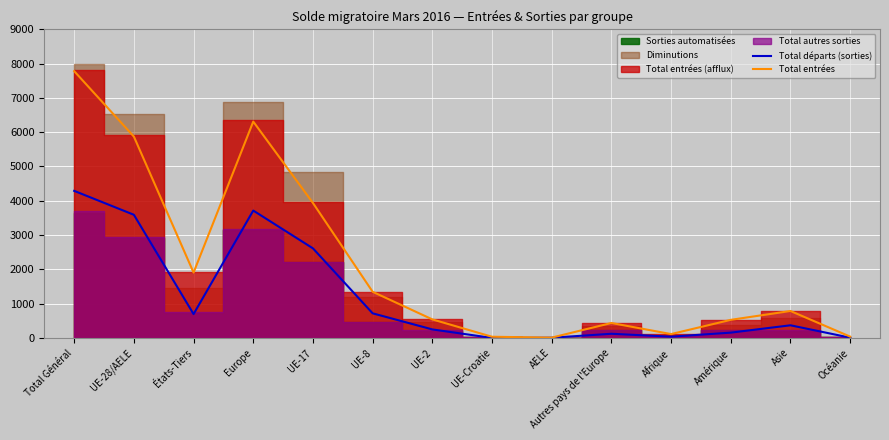

How many categories are shown in the chart?

14